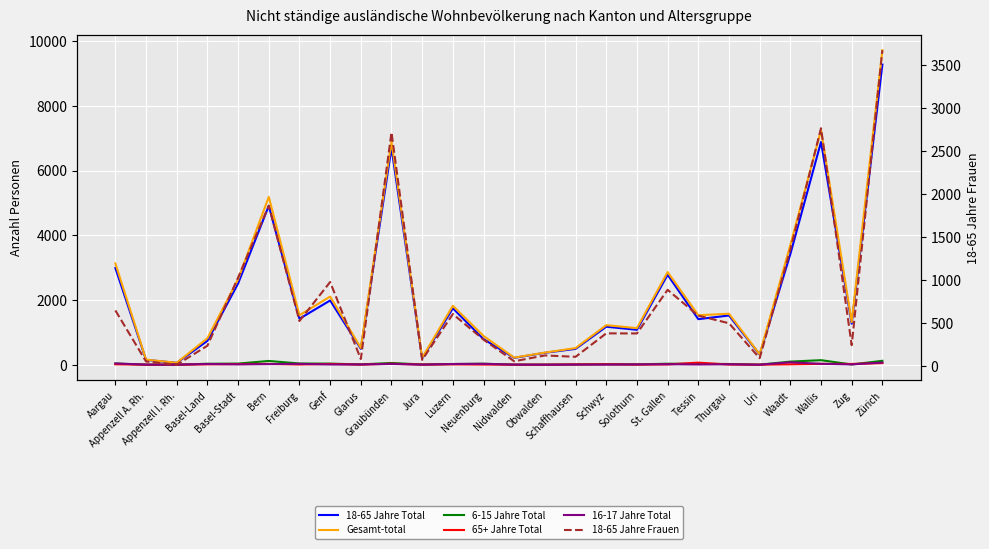

True or false: 18-65 Jahre Total has more than 0 interior local peaks.

True